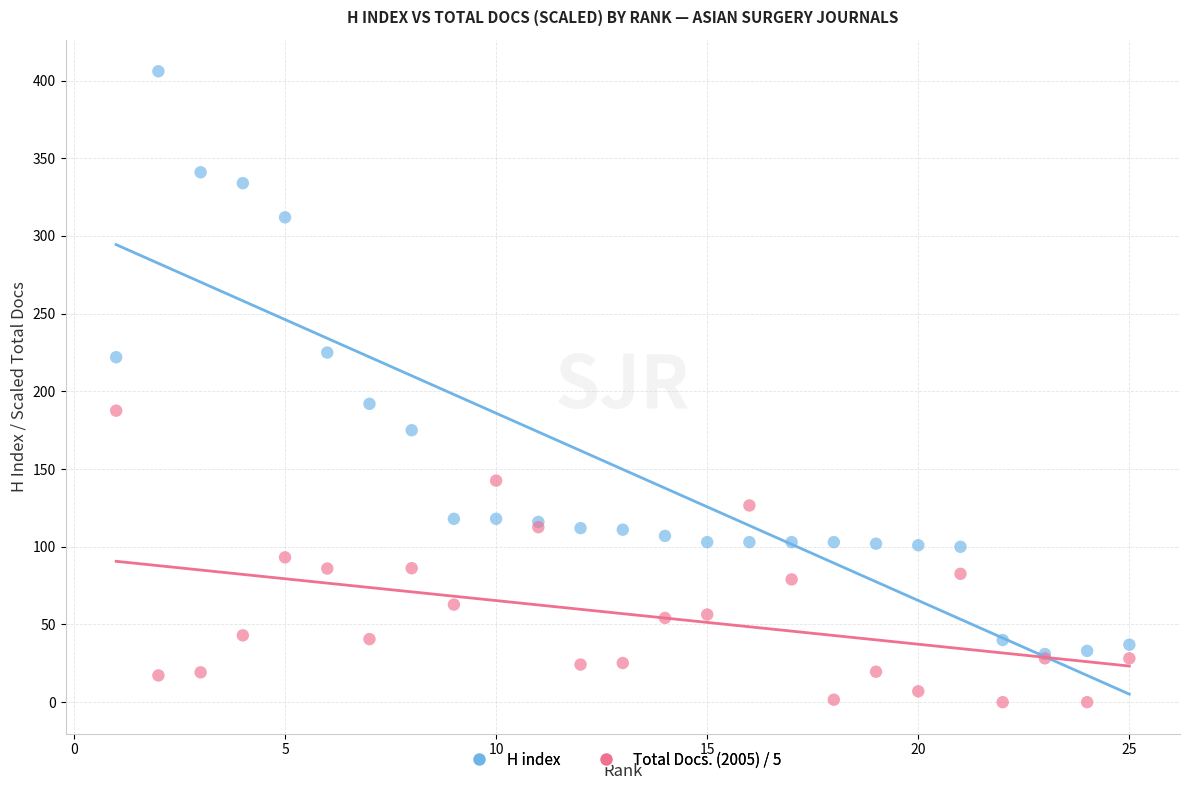

Which series contains the highest Y value?

H index